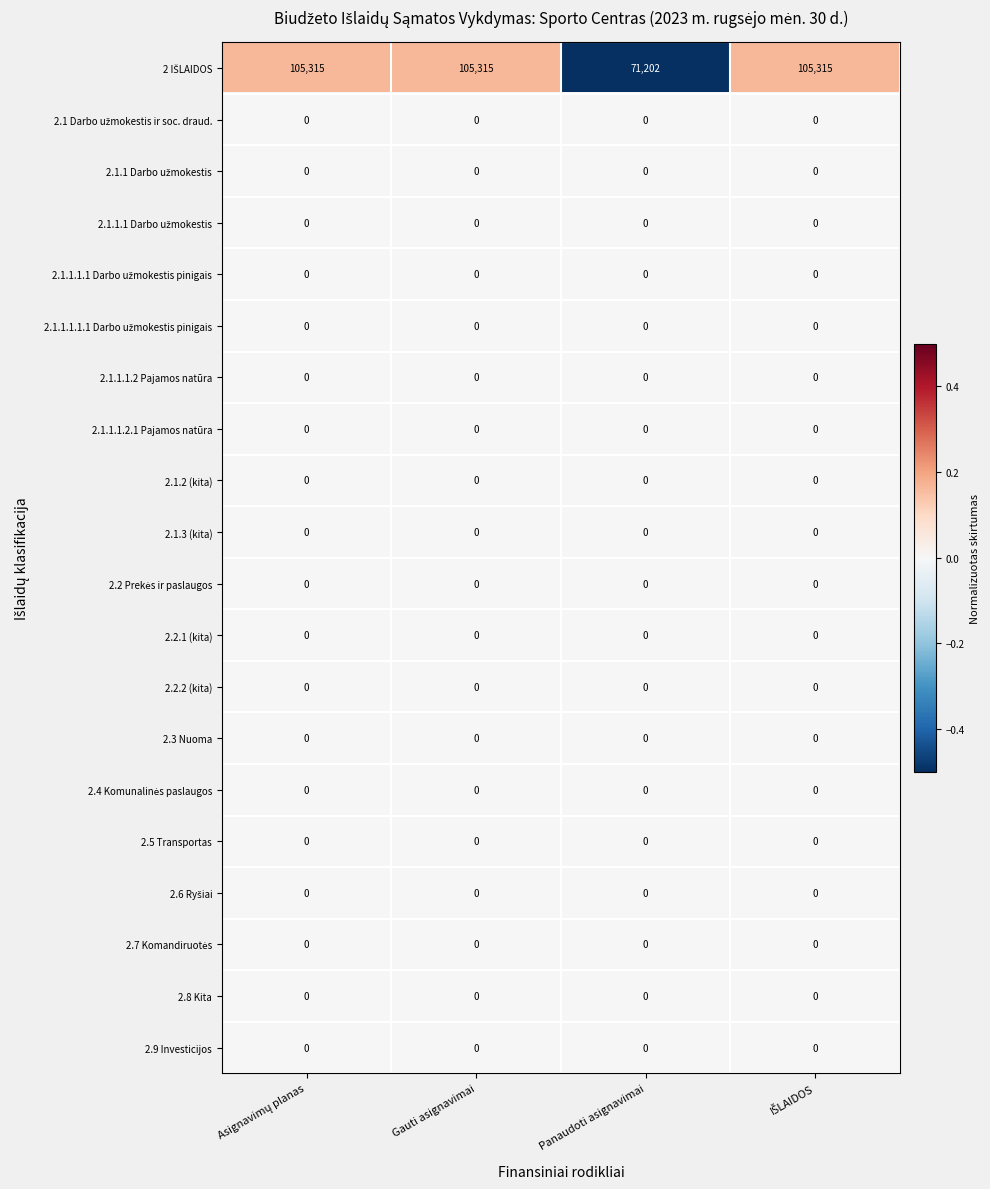

What is the spread (max minus min) of values at Gauti asignavimai?

105315